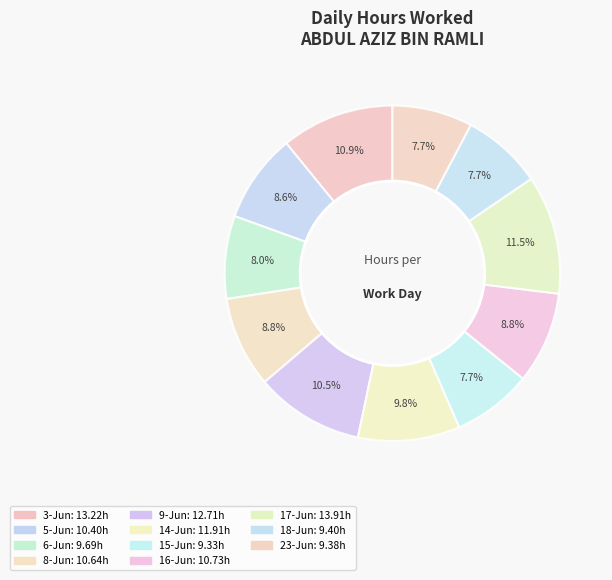

How many segments does this pie chart have?

11